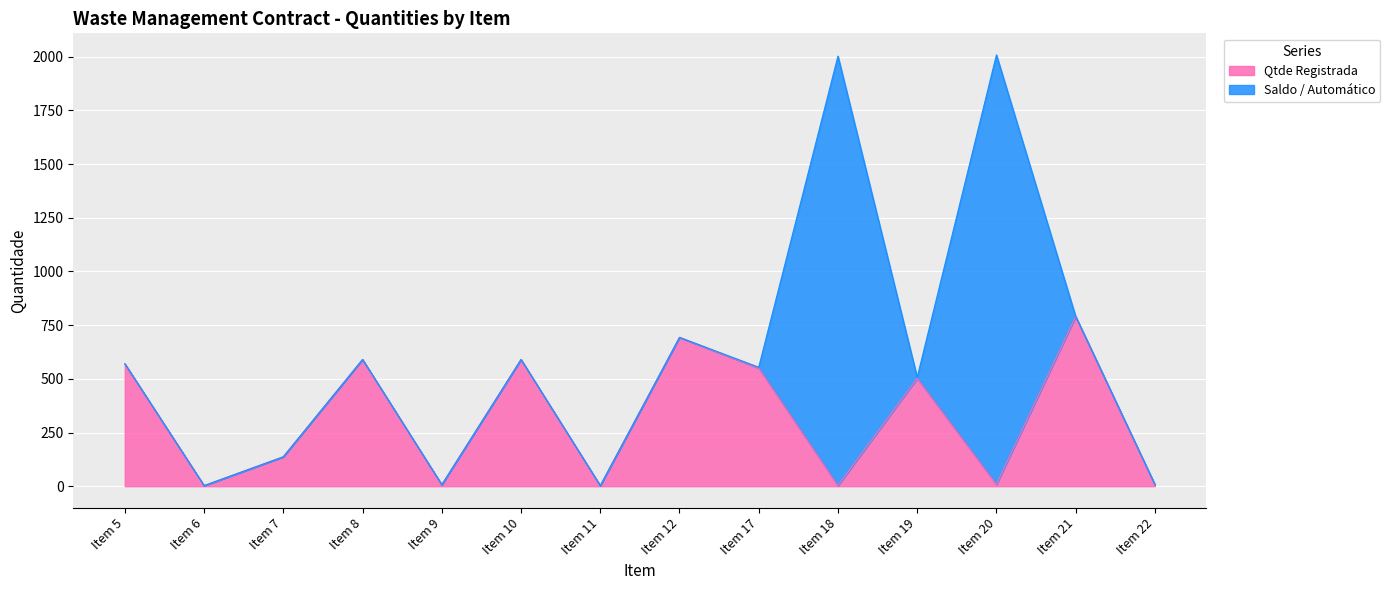

The value of Qtde Registrada at Item 17 is 359.9. True or false?

False